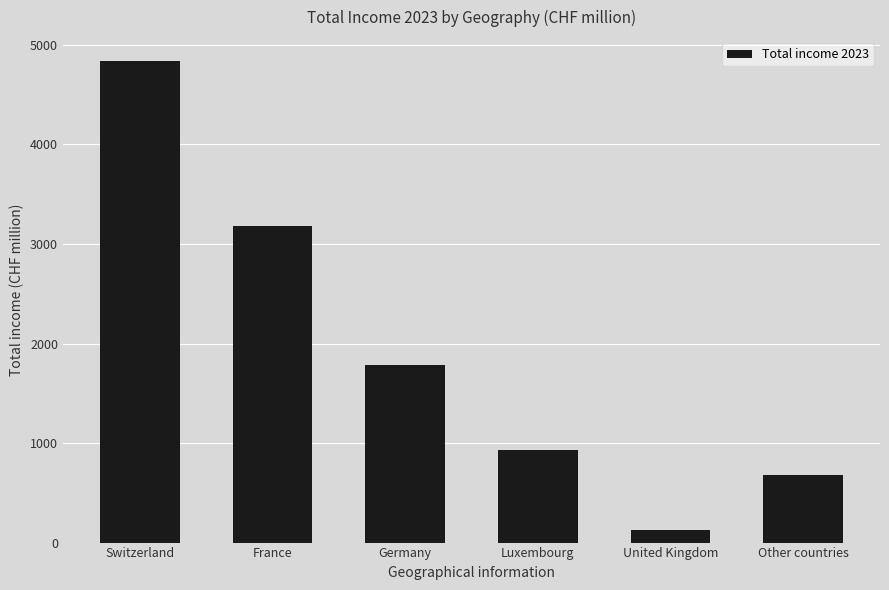

What is the value of the 2nd bar from the left?

3182